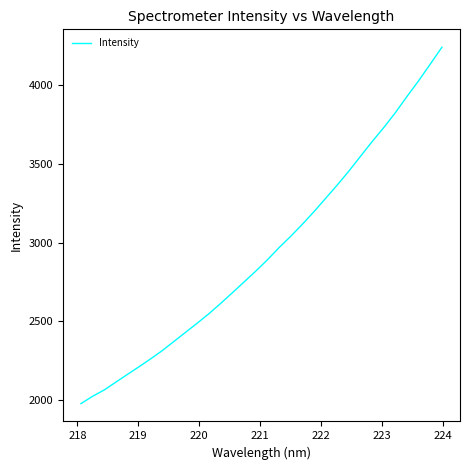

What is the difference between the second highest and second lowest values?

2109.6